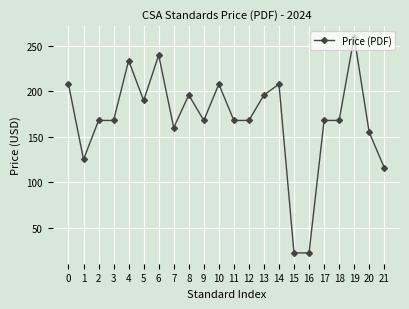

What is the change in value from 15 to 17?

+146